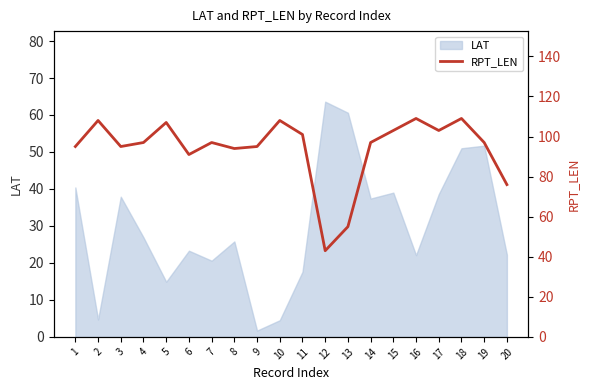

Where is the data nearest to the value 76?

20